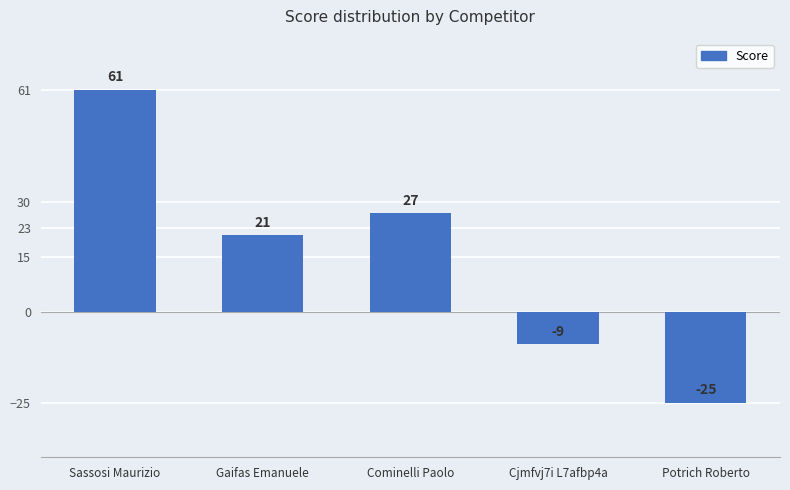

What is the approximate value at Sassosi Maurizio, to the nearest 5?

60